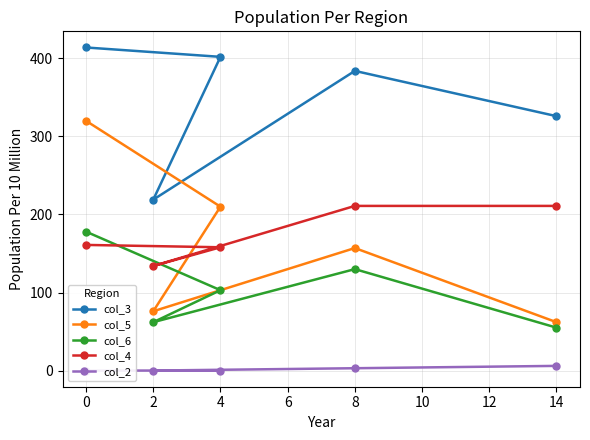

What is the value of the col_4 point at the 3rd from the left?

158